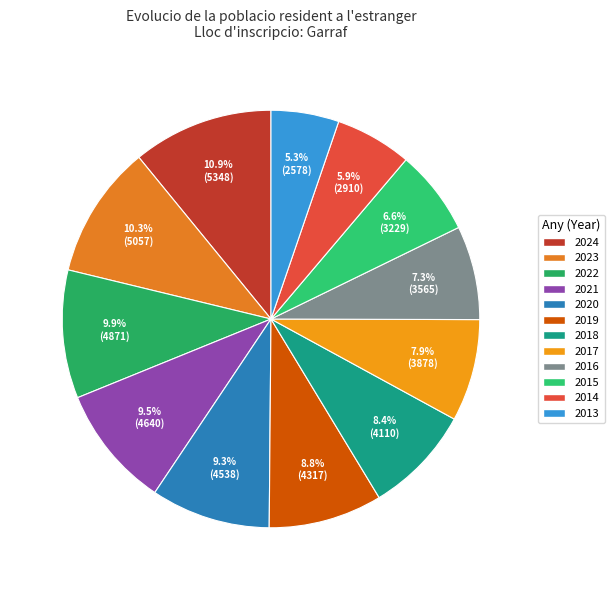

How many slices are in this pie chart?

12